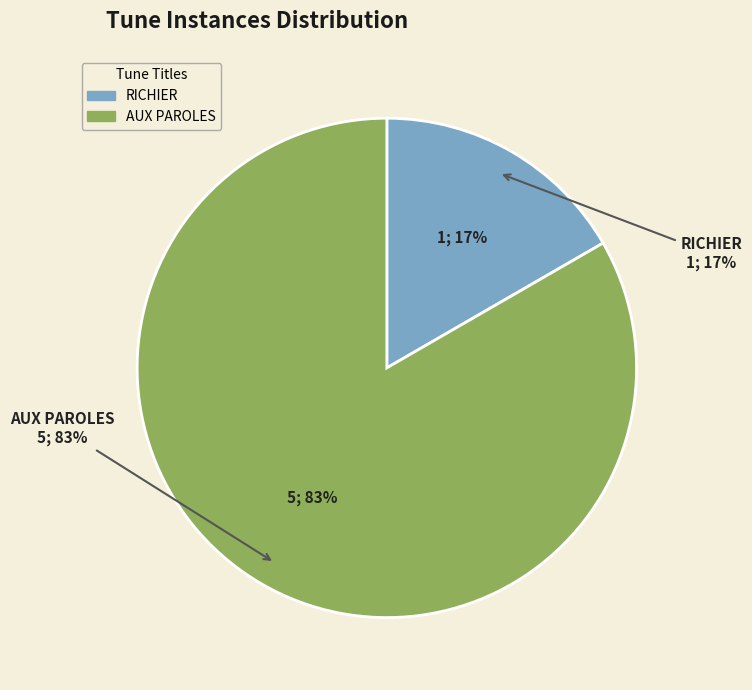

What is the total percentage of RICHIER and AUX PAROLES?

100.0%